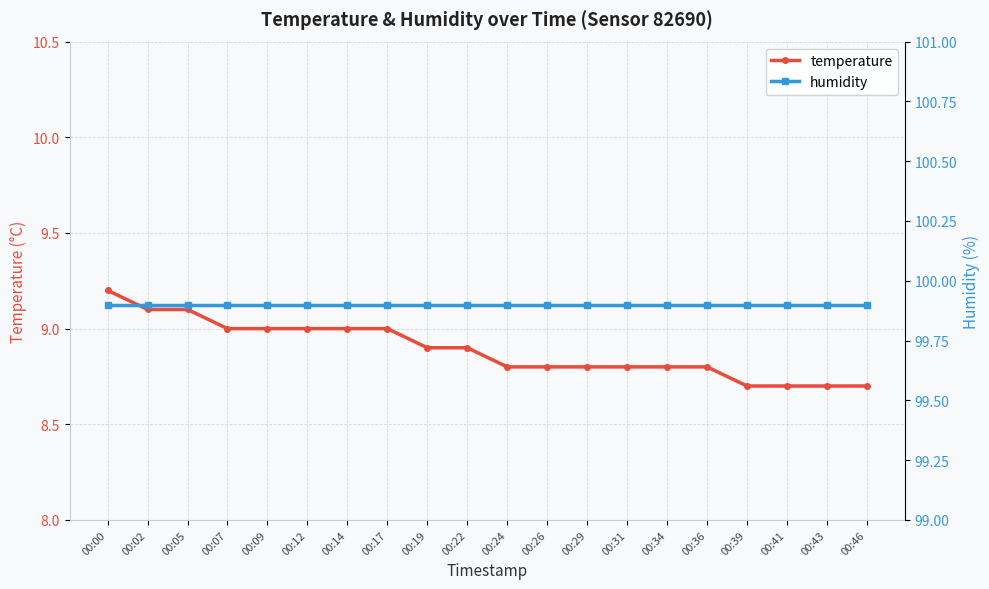

What is the total value across all series at 00:02?

109.0